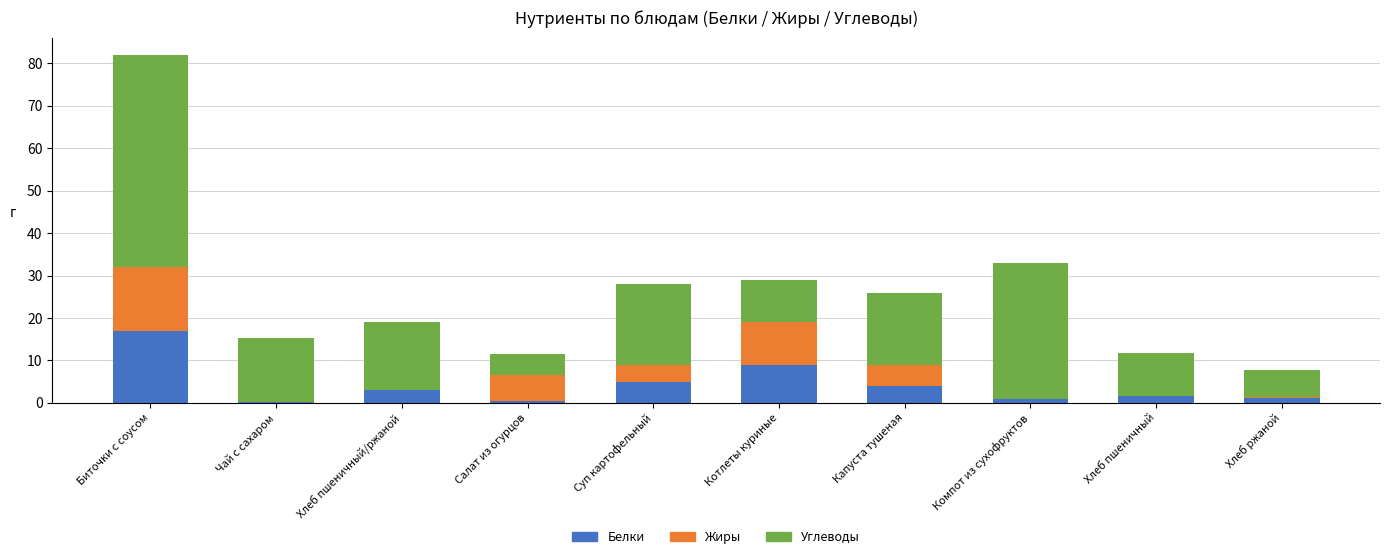

What value does the Белки series have at Суп картофельный?

5.0